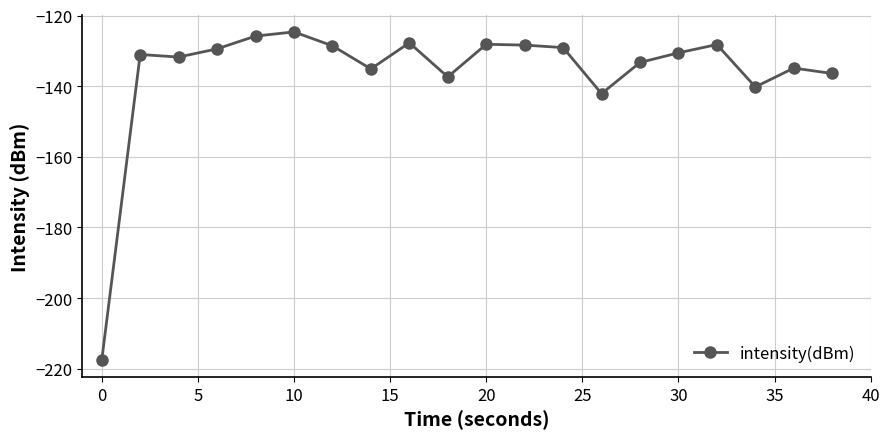

True or false: the data has more than 1 interior local peaks.

True